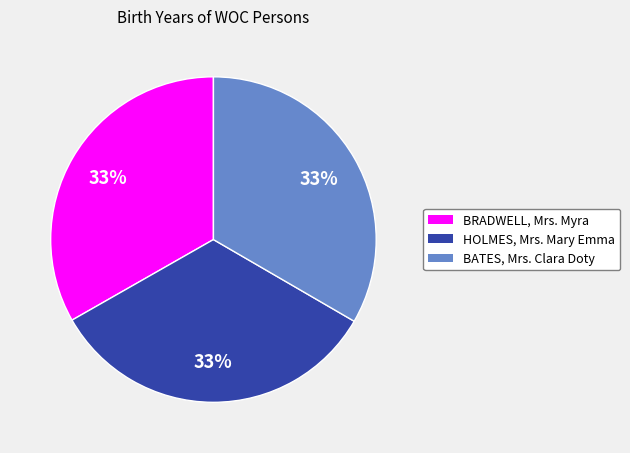

What percentage is the HOLMES, Mrs. Mary Emma slice, to the nearest percent?

33%